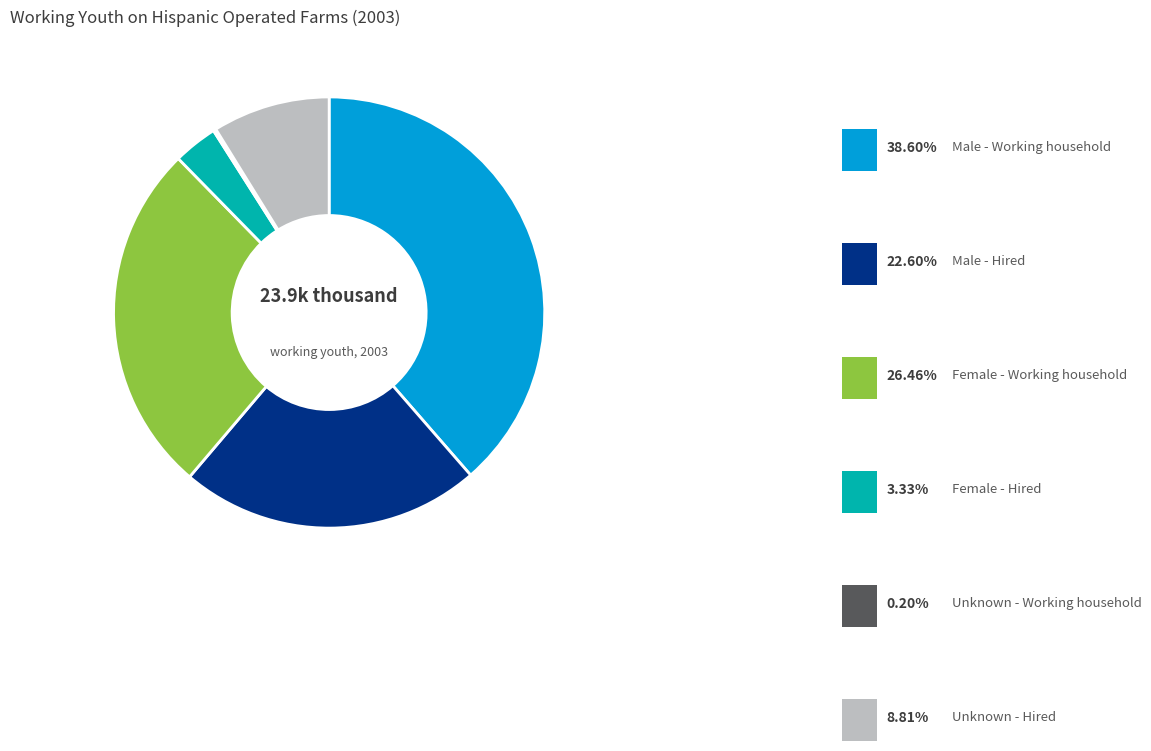

Does any single category account for the majority?

No